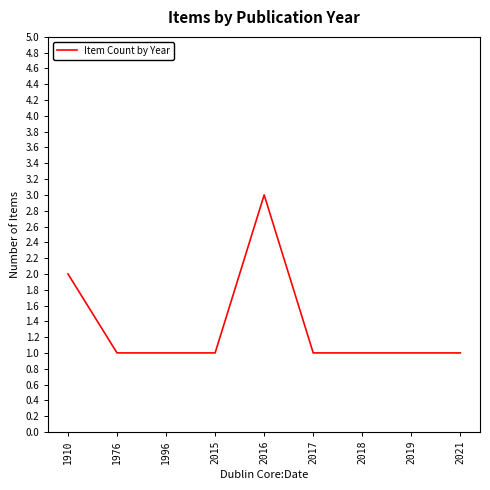

At which category does the chart reach its peak across all series?

2016